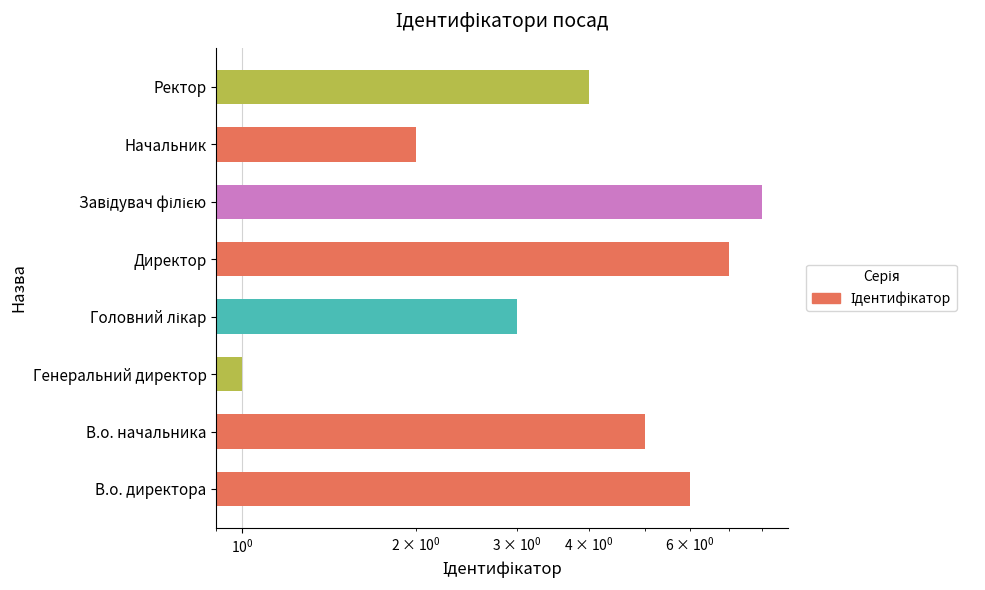

Count the number of data series in this chart.

1